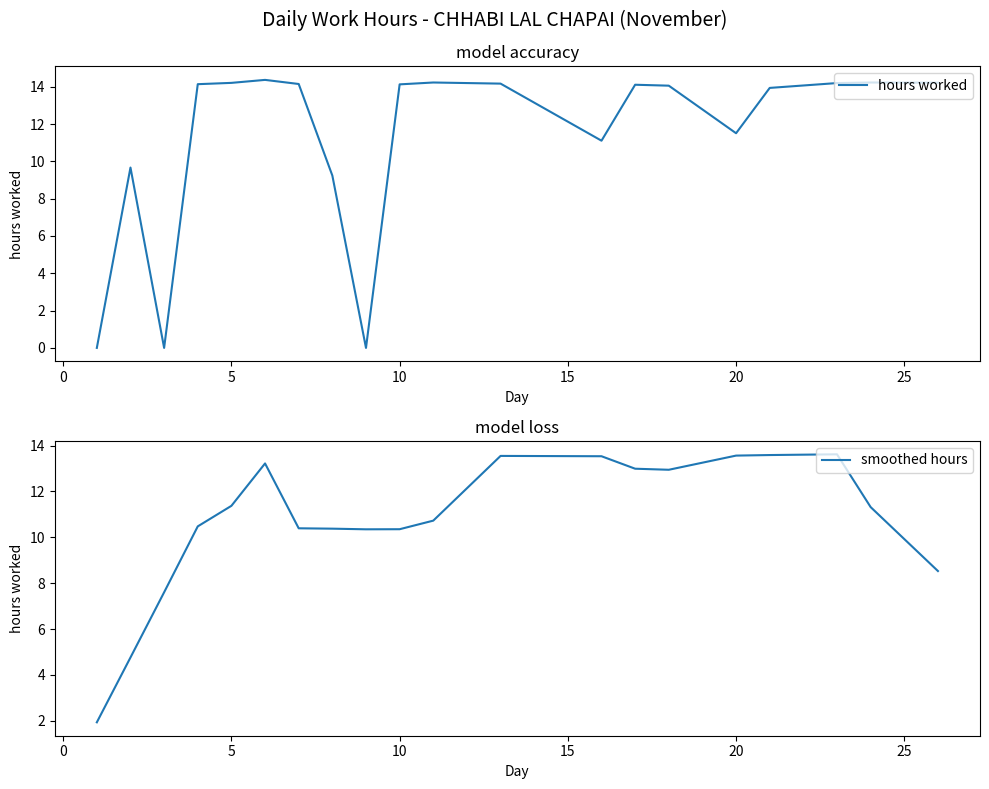

Reading left to right, extract all data points from this chart.

hours worked: 0.0	9.7	0.0	14.1	14.2	14.4	14.2	9.2	0.0	14.1	14.2	14.2	11.1	14.1	14.1	11.5	13.9	14.2	14.2	14.2
smoothed hours: 1.9	4.8	7.6	10.5	11.4	13.2	10.4	10.4	10.4	10.4	10.7	13.6	13.5	13.0	12.9	13.6	13.6	13.6	11.3	8.5